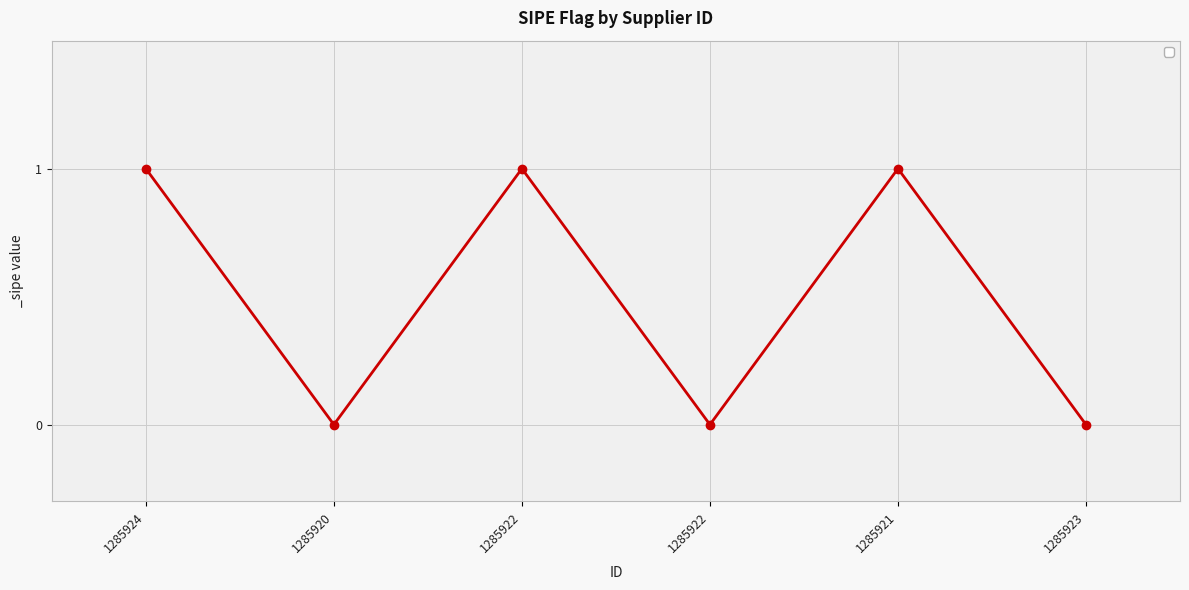

How many points are higher than both their immediate neighbors (excluding endpoints)?

2